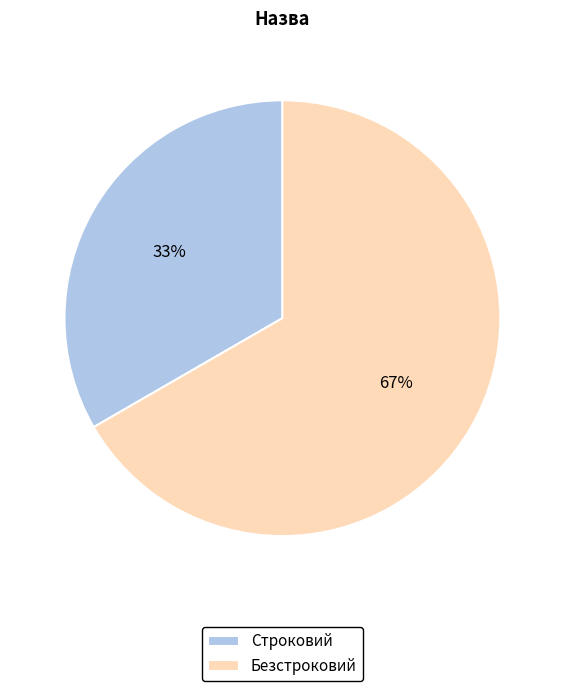

Is there a majority slice in this chart?

Yes